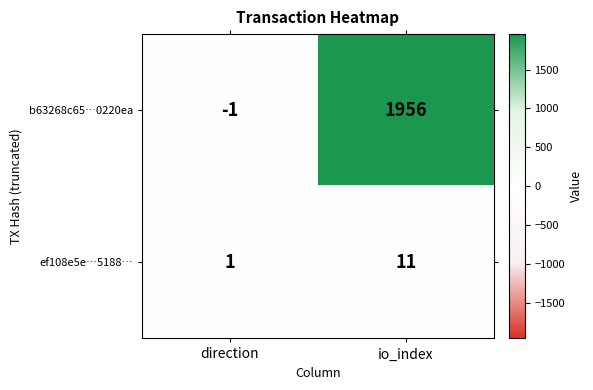

Is it true that b63268c65…0220ea equals 1956 at io_index?

True